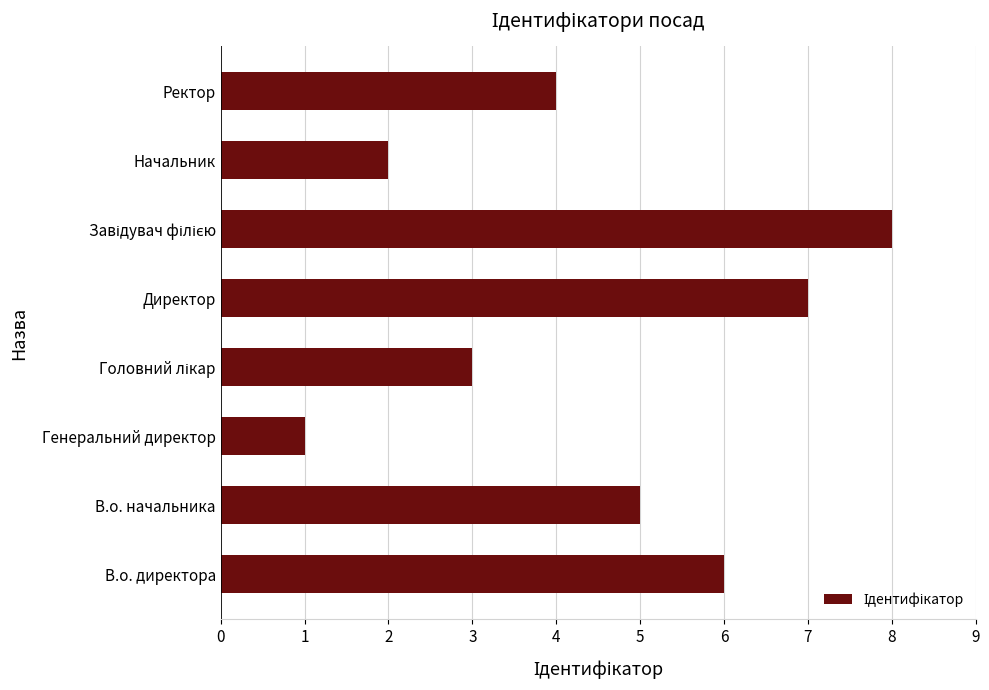

How many bars are there in total?

8